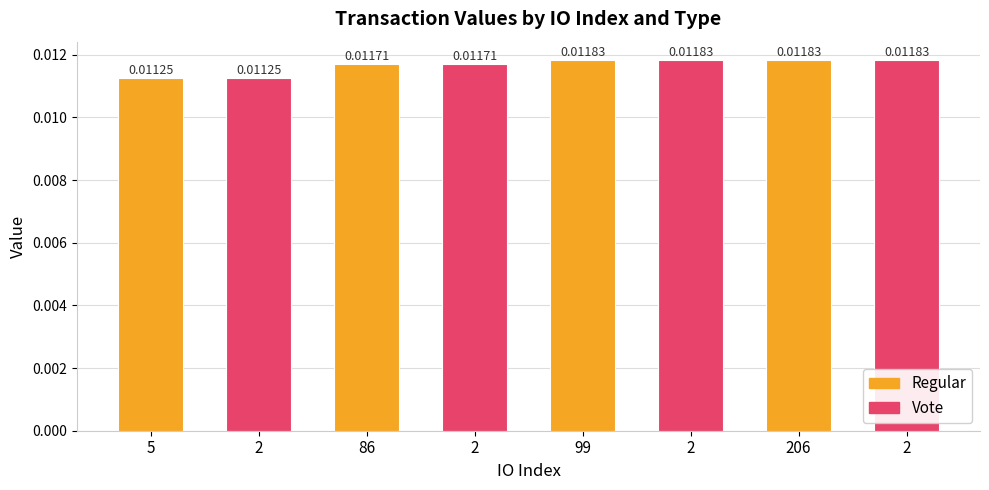

How many bars are there in total?

8